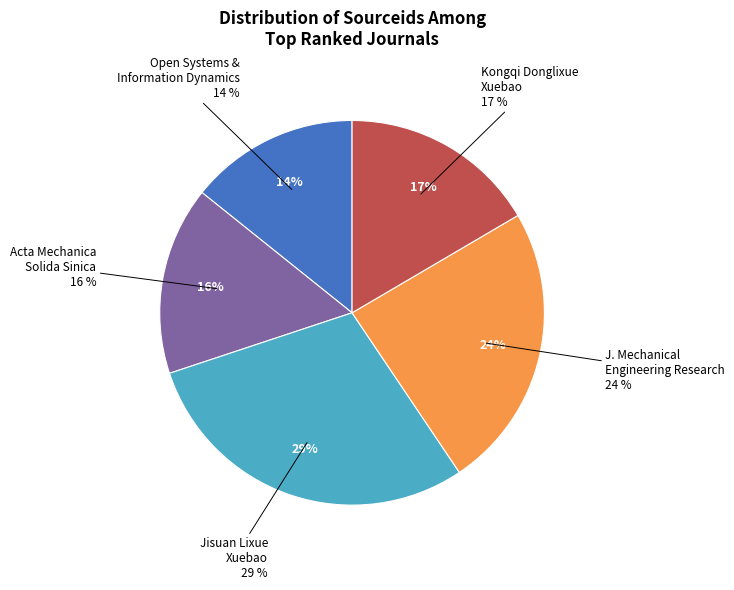

Which category has the smallest portion of the pie?

Open Systems and Information Dynamics